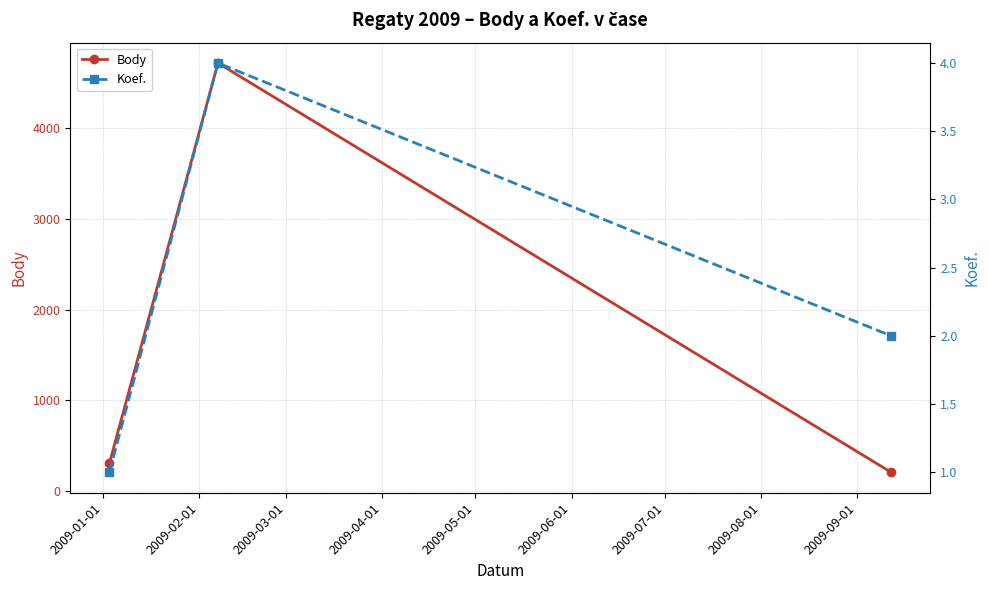

List the series in order of their peak value, highest first.

Body, Koef.